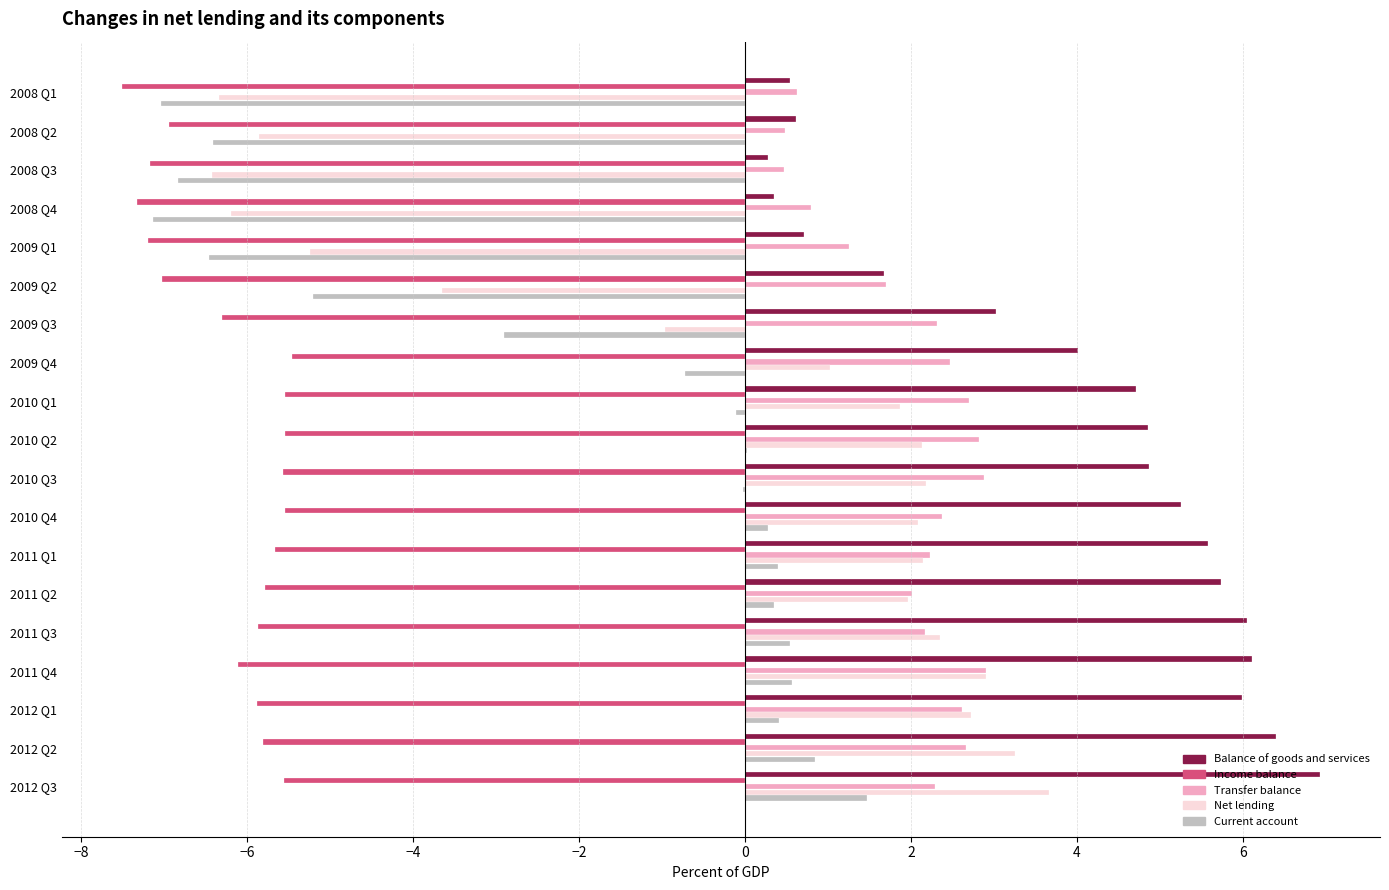

Between 2008 Q1 and 2009 Q4, which series saw the biggest shift?

Net lending